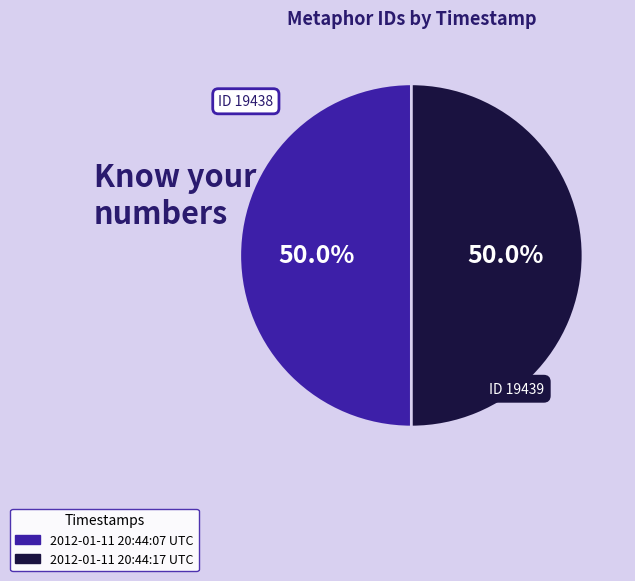

How many slices are in this pie chart?

2